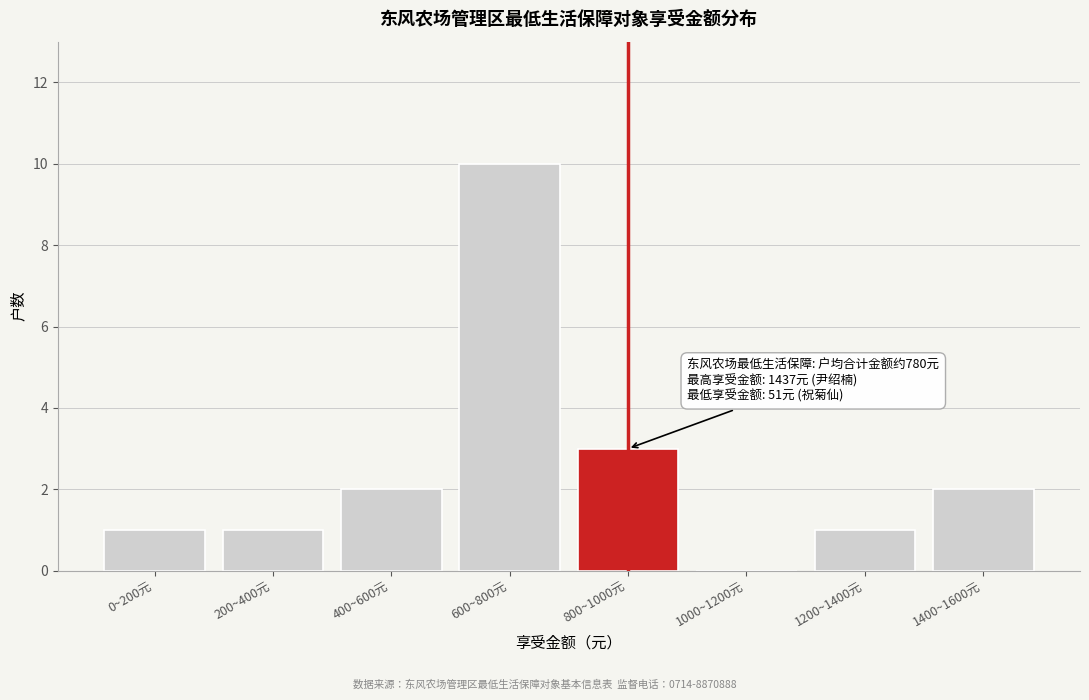

Reading left to right, list all the values displayed in this chart.

0~200元=1	200~400元=1	400~600元=2	600~800元=10	800~1000元=3	1000~1200元=0	1200~1400元=1	1400~1600元=2